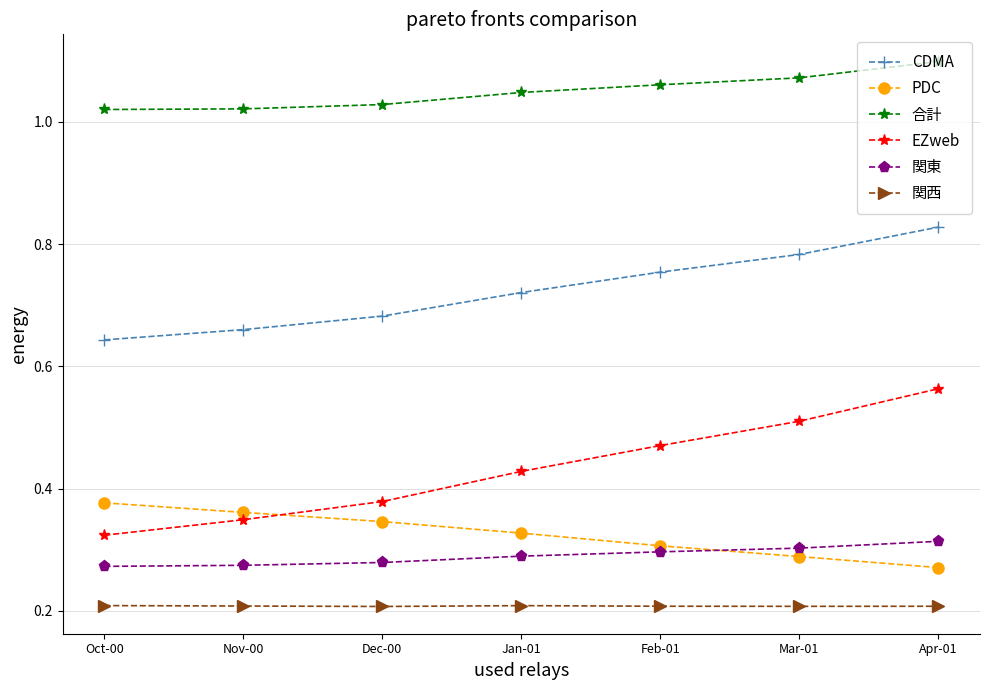

At how many categories does at least one series exceed 0?

7